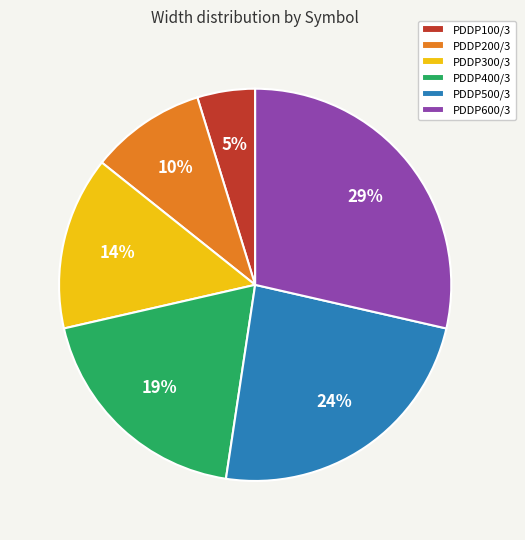

Combined, do PDDP400/3 and PDDP600/3 account for over 50%?

No